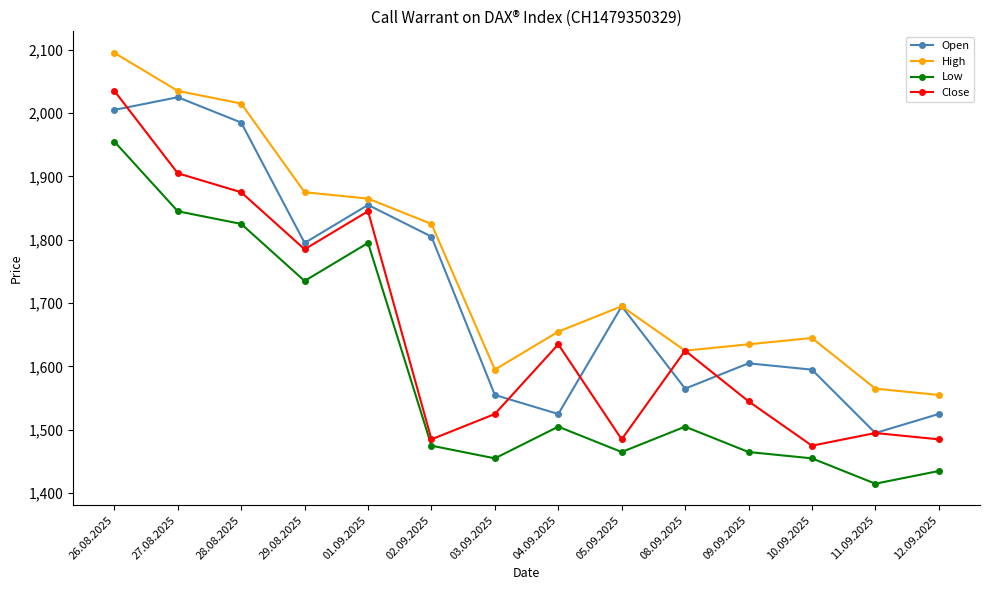

True or false: Open and Close cross at least once.

True